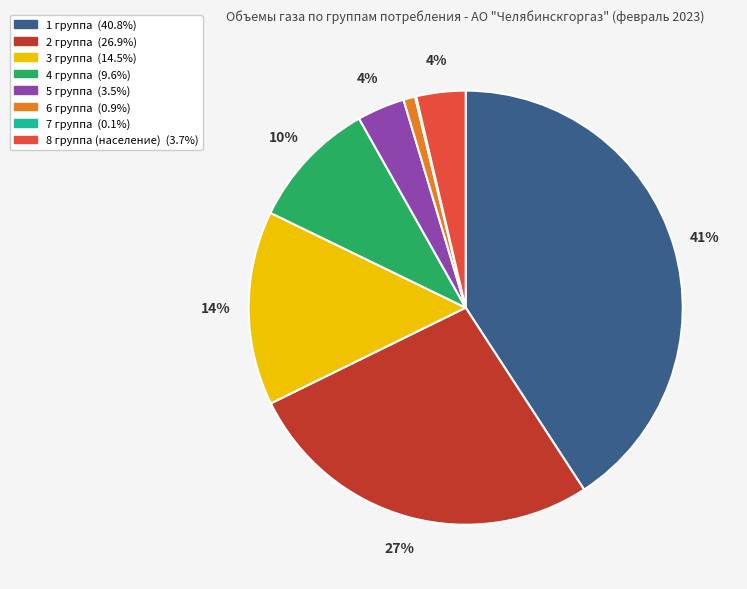

To the nearest percent, what is the average slice percentage?

12%